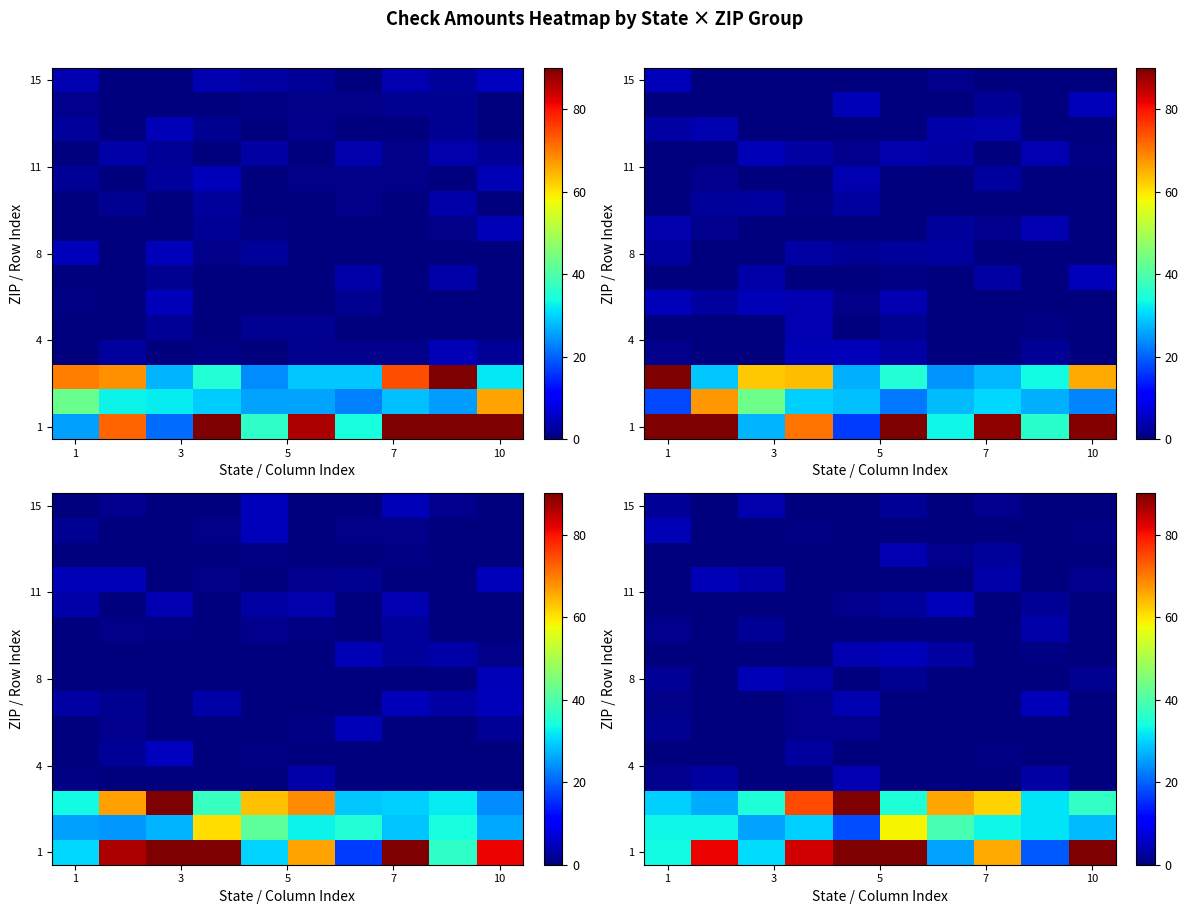

The row_10 series shows 1.1 at 8. True or false?

False